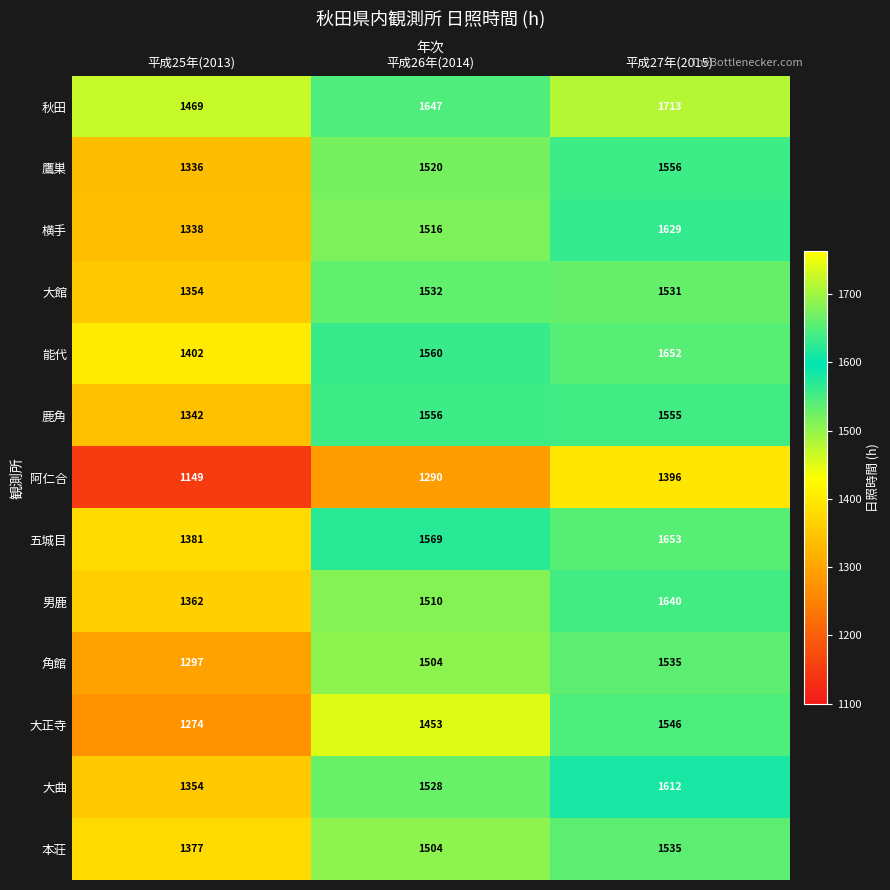

What is the minimum value shown in the chart?

1149